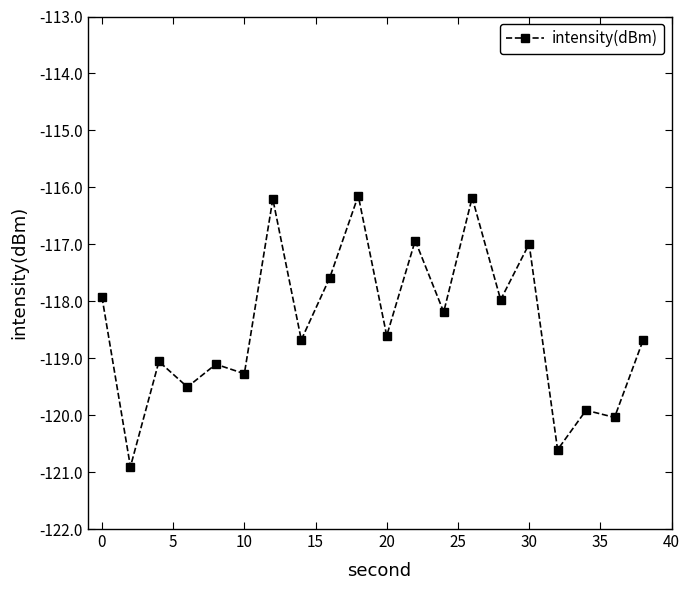

What is the difference between the maximum and second lowest values?

4.5